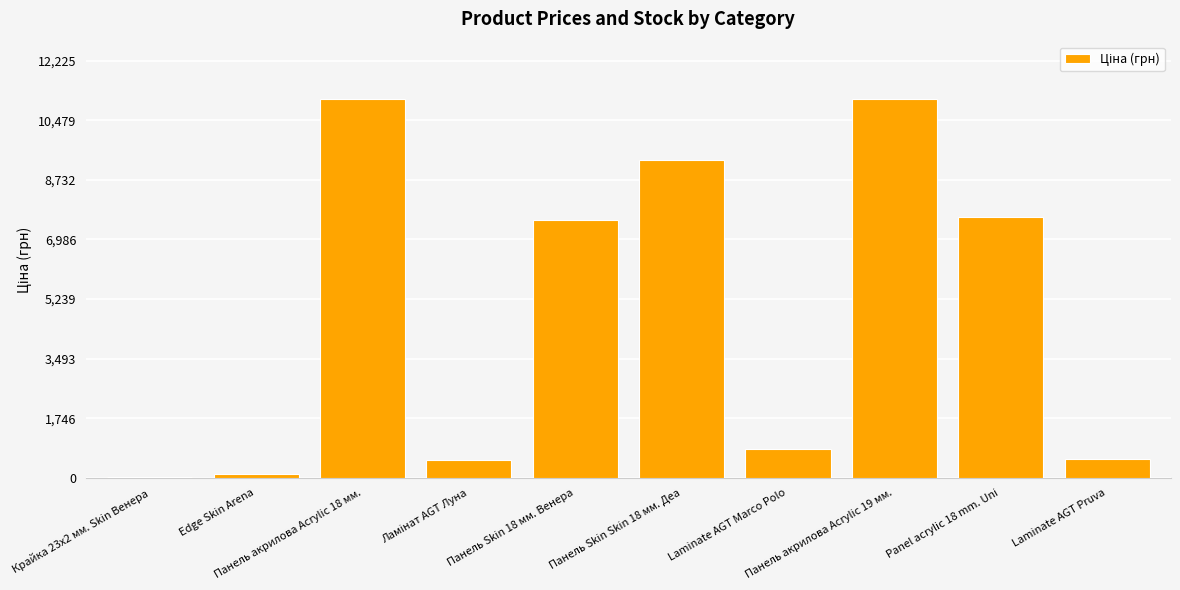

How many distinct data groups are displayed?

1